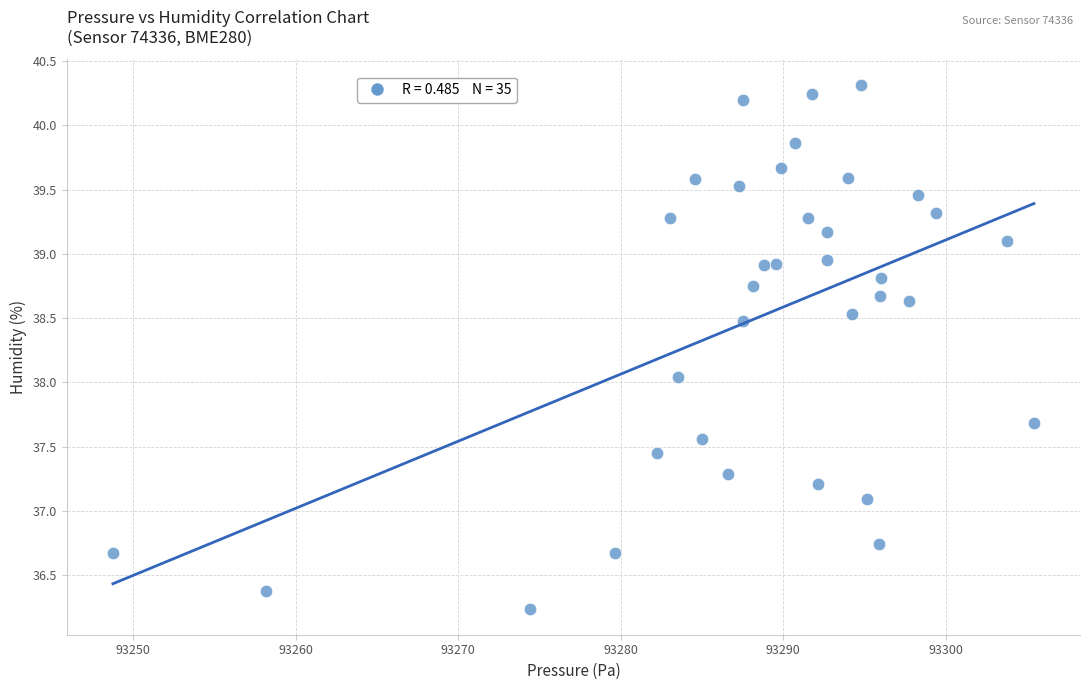

What is the range of Y values (max minus min)?

4.1